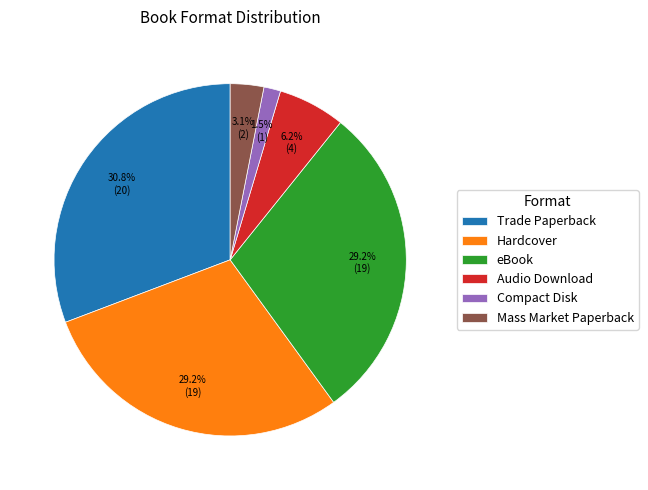

Is Trade Paperback the majority of the pie?

No